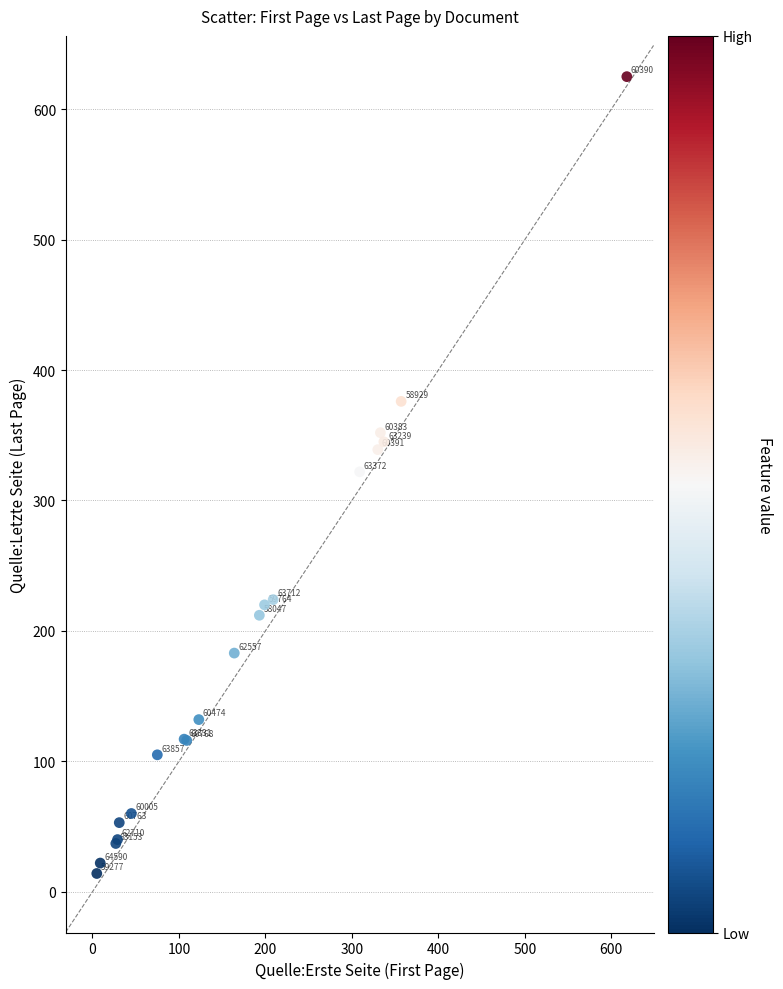

What Y value in the scatter plot is closest to 319?

322